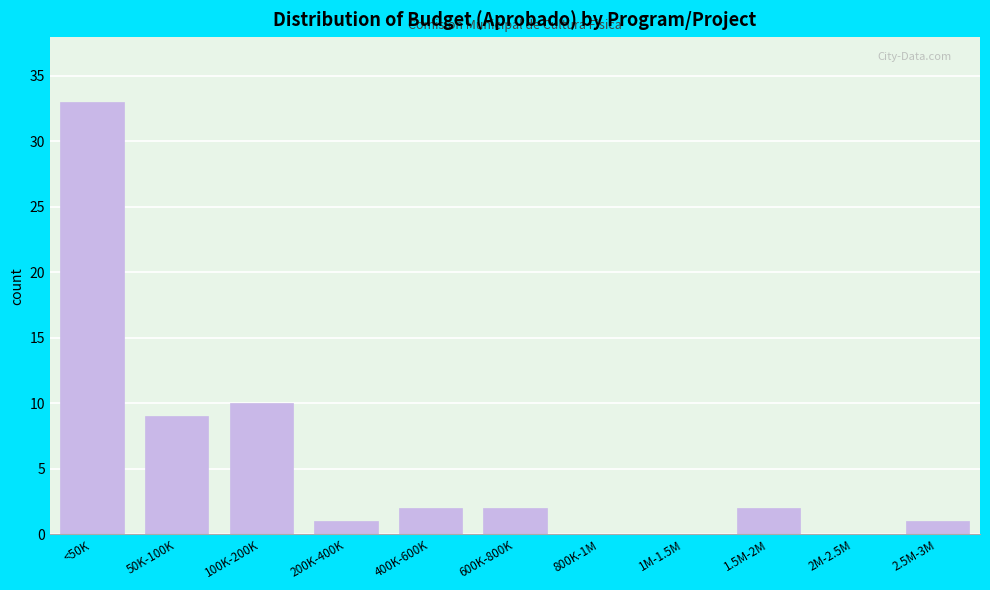

Reading left to right, transcribe all the data shown in this chart.

<50K=33	50K-100K=9	100K-200K=10	200K-400K=1	400K-600K=2	600K-800K=2	800K-1M=0	1M-1.5M=0	1.5M-2M=2	2M-2.5M=0	2.5M-3M=1